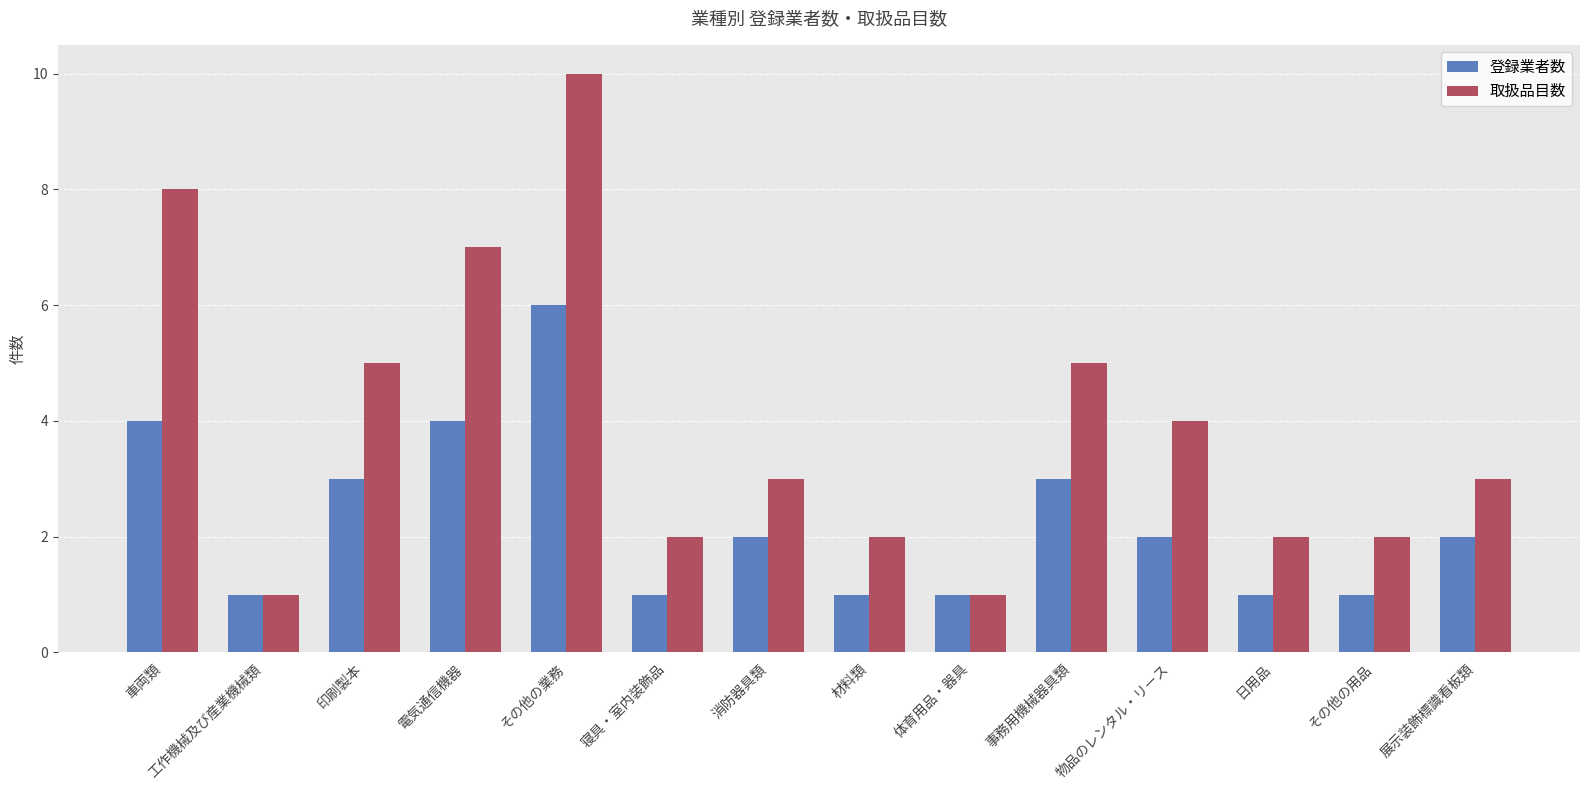

What is the difference between the maximum and minimum values in the 登録業者数 series?

5